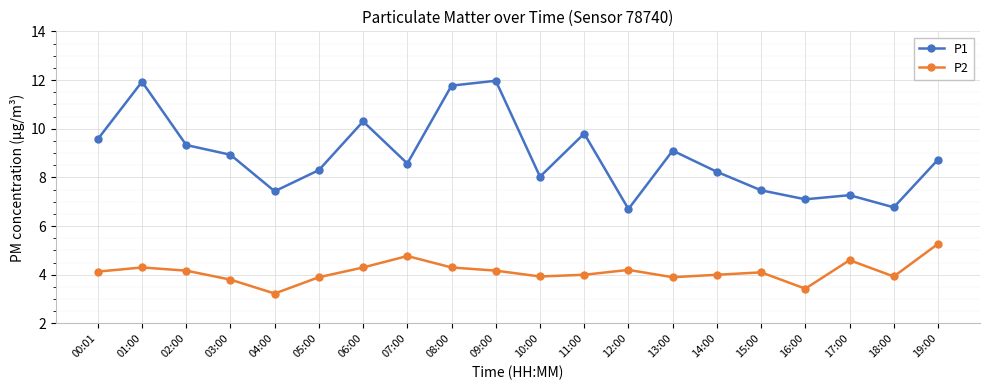

Rank the series by their maximum value, from highest to lowest.

P1, P2